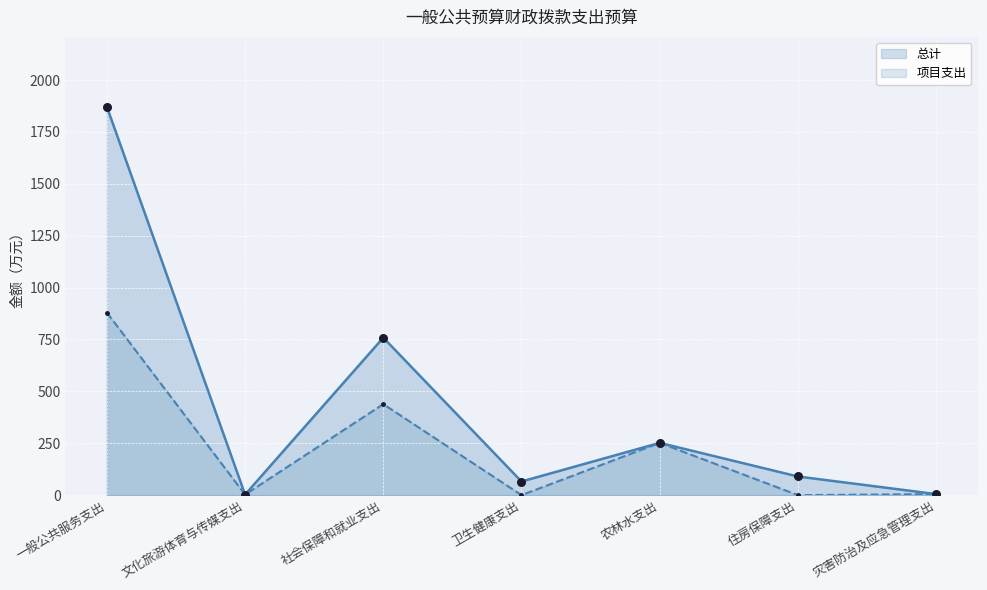

Is the value of 项目支出 at 农林水支出 greater than the value of 总计 at 文化旅游体育与传媒支出?

Yes